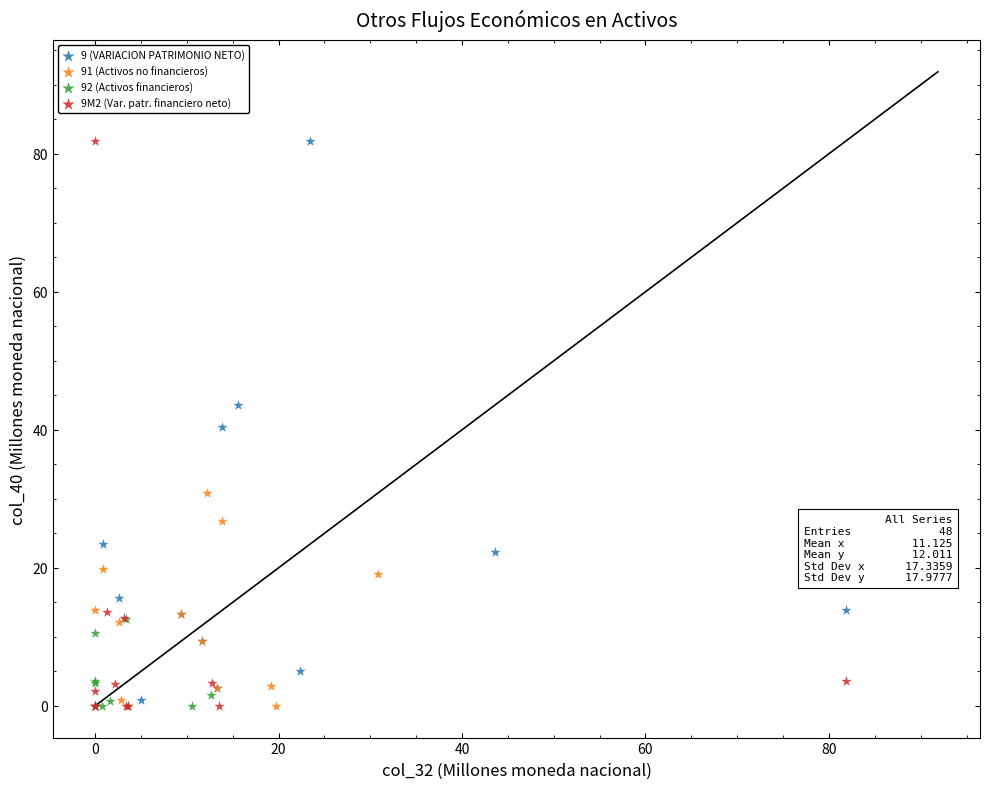

Which series has the largest Y range (max minus min)?

9M2 (Var. patr. financiero neto)